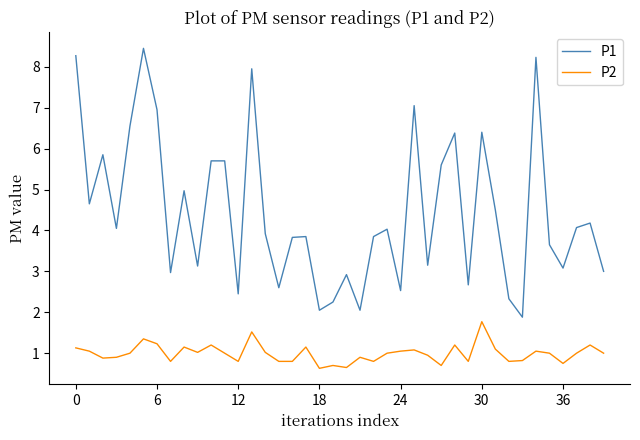

Which series has the widest spread of values?

P1